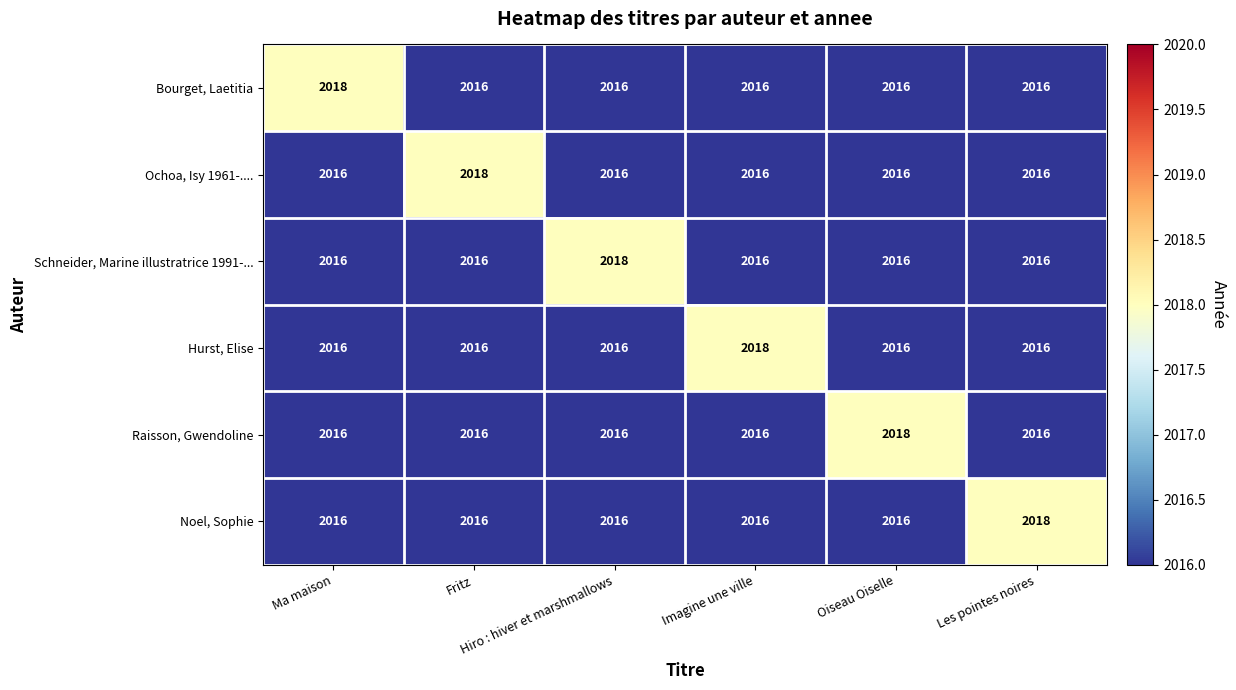

What is the lowest value of the Ochoa, Isy 1961-.... series?

2016